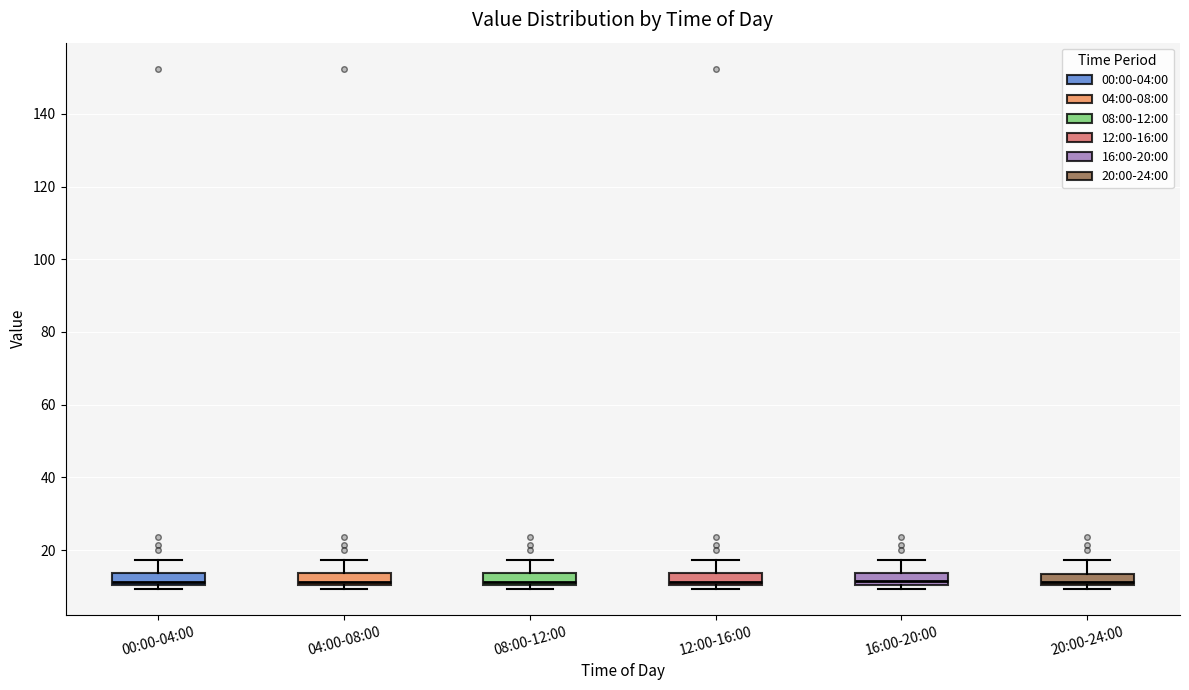

Where does the upper whisker of the box for 00:00-04:00 end on the y-axis? The values are not printed on the chart, so give them approximately, as read against the axis.

18